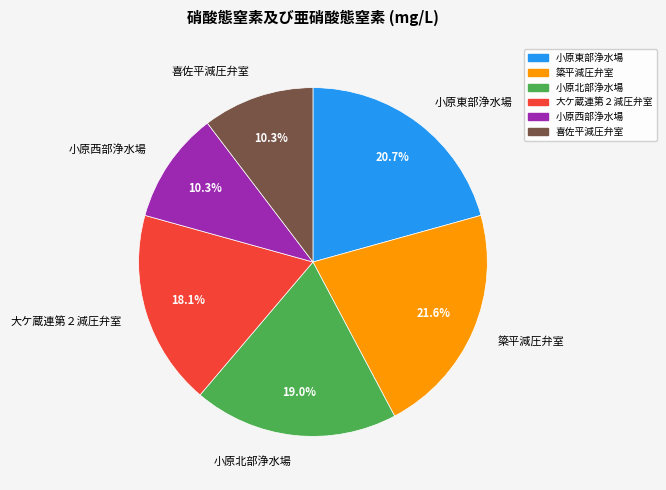

How many slices are in this pie chart?

6